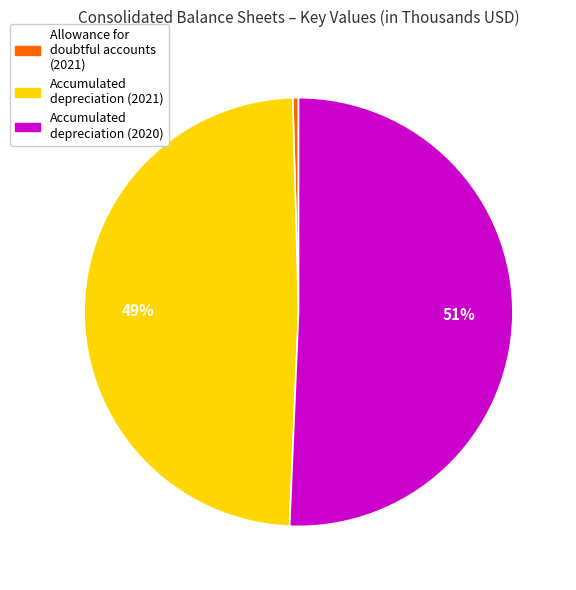

How many segments does this pie chart have?

3